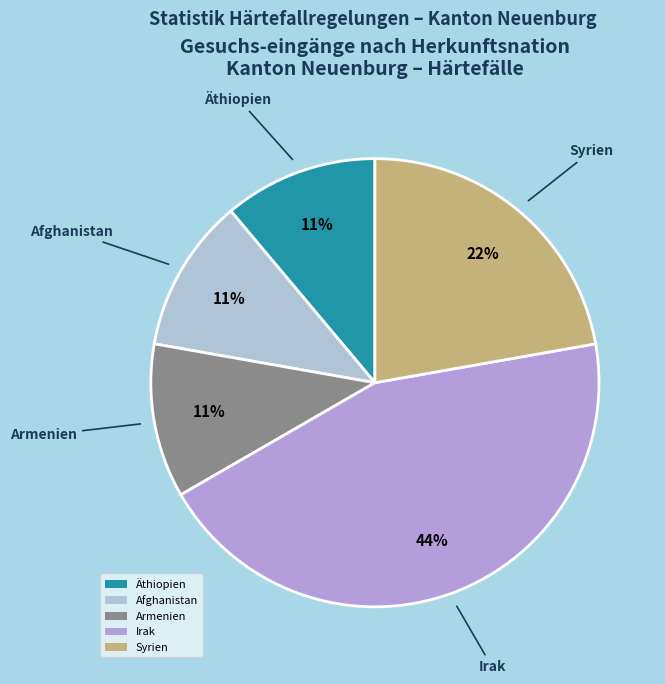

True or false: Armenien accounts for 6% of the total.

False